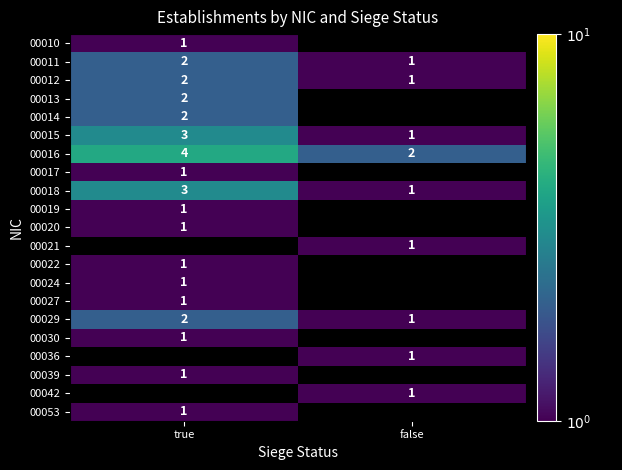

At how many categories does at least one series exceed 1?

2